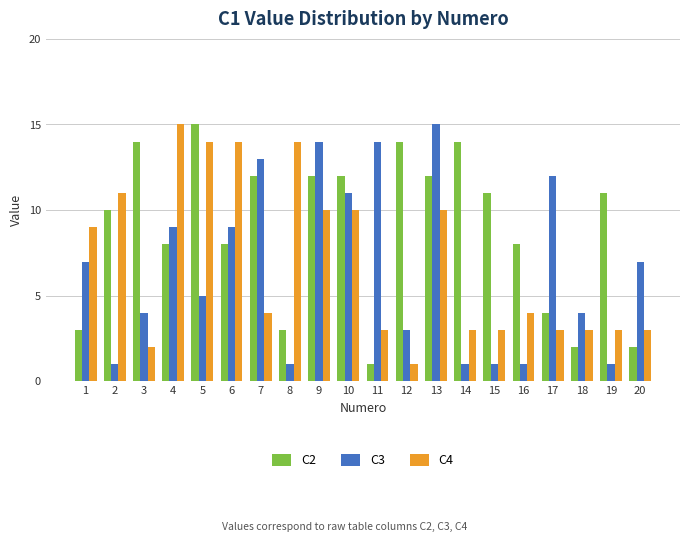

Are the bars horizontal?

No